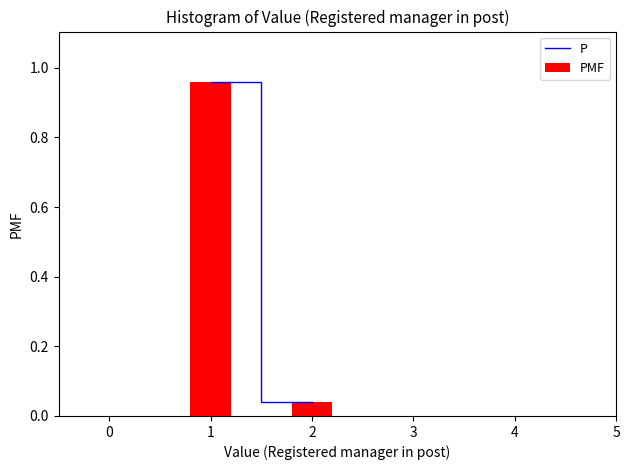

The value at 1 is 1.3. True or false?

False